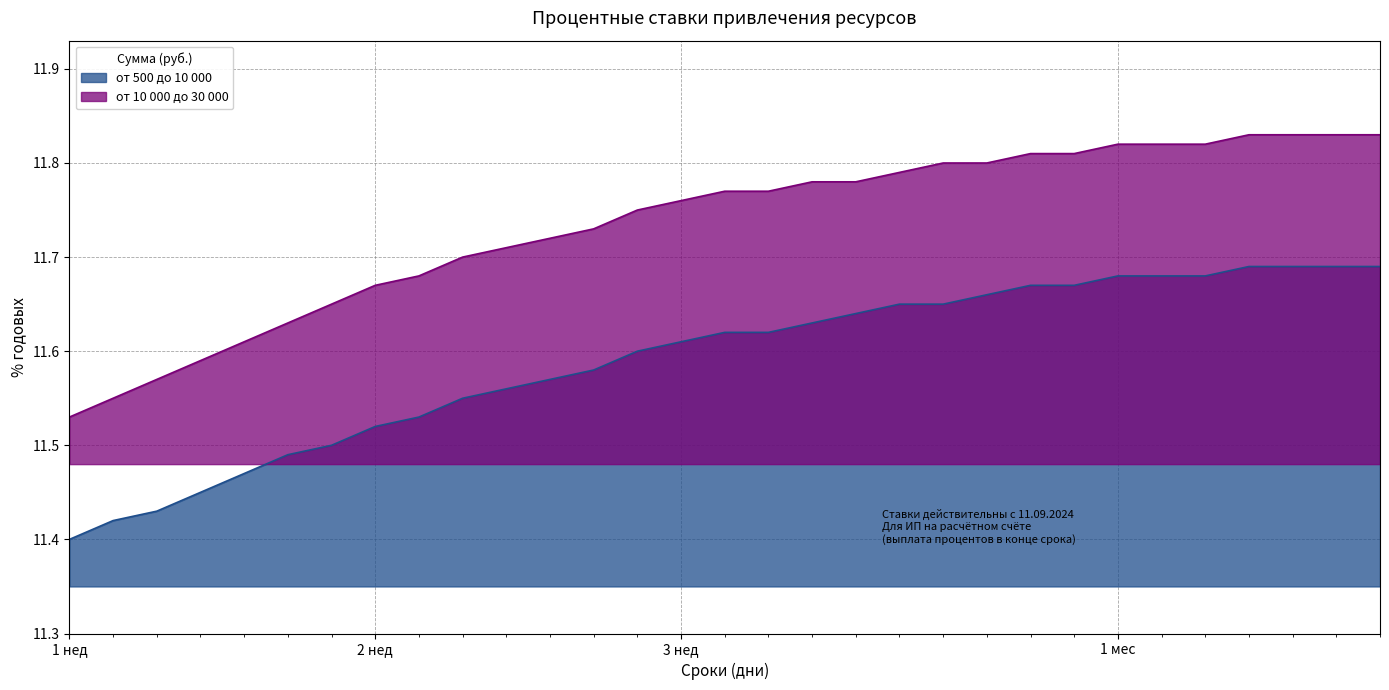

What value does the от 500 до 10 000 series have at 33?

11.7